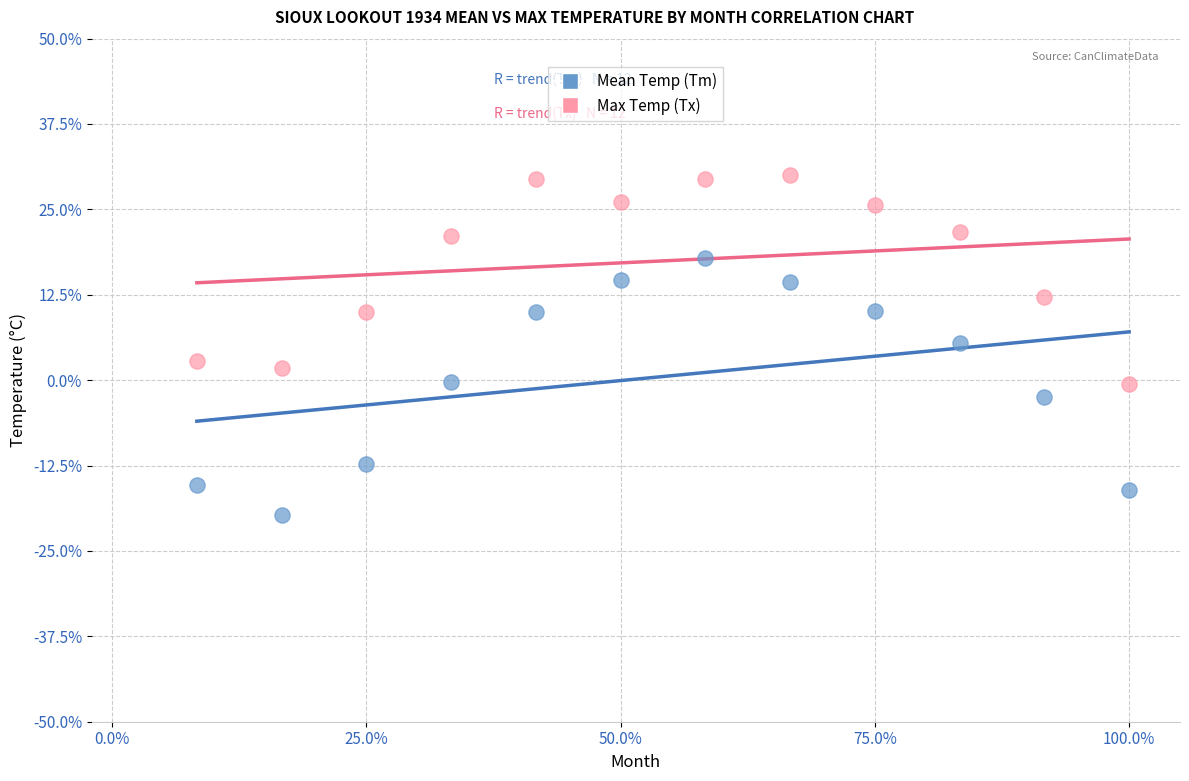

Across all data points, what is the range of X values (max minus min)?

0.9